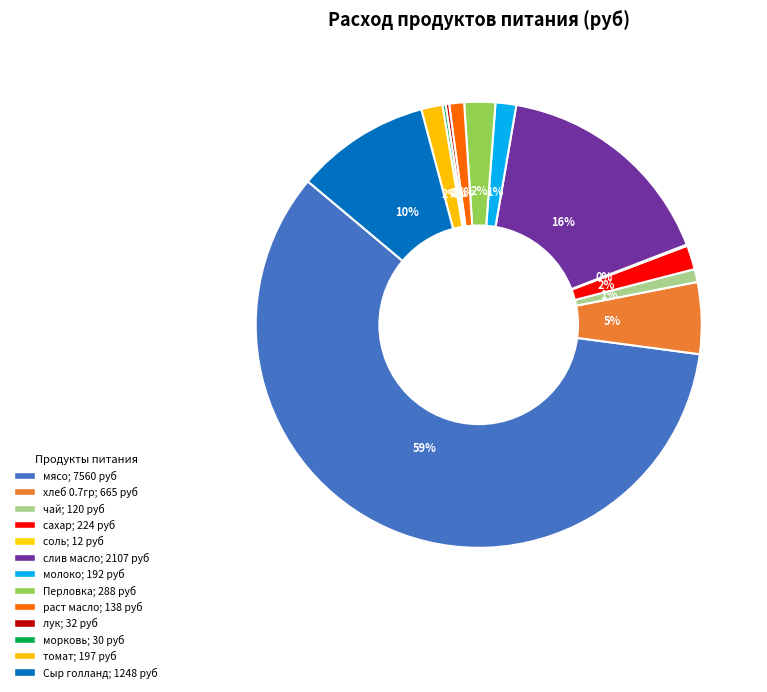

Count the number of slices in the pie.

13